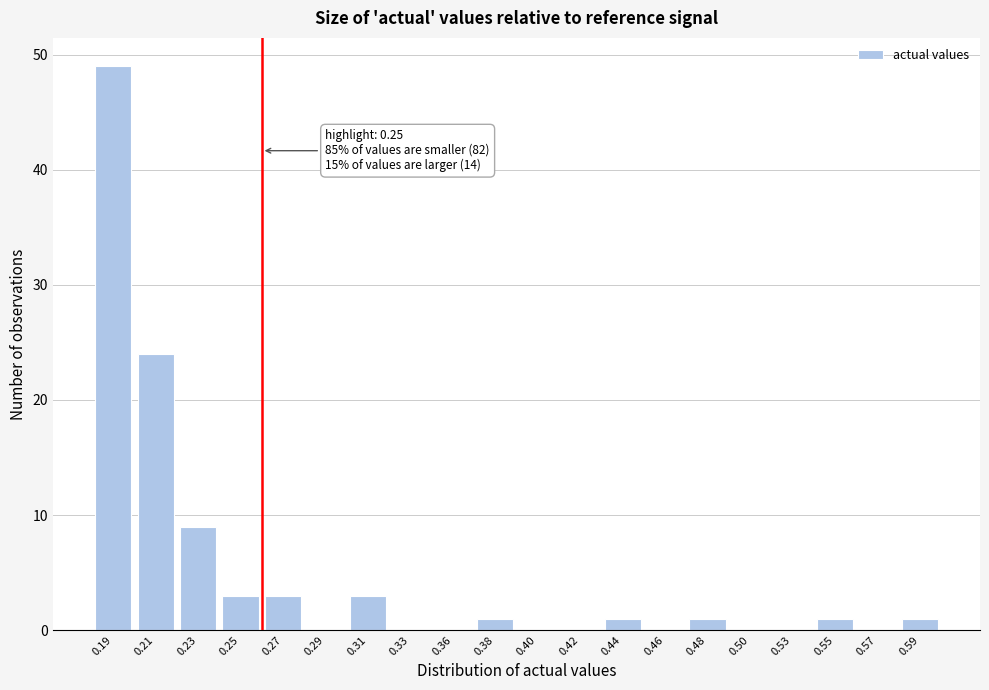

Reading right to left, transcribe all the data shown in this chart.

0.59=1	0.57=0	0.55=1	0.53=0	0.50=0	0.48=1	0.46=0	0.44=1	0.42=0	0.40=0	0.38=1	0.36=0	0.33=0	0.31=3	0.29=0	0.27=3	0.25=3	0.23=9	0.21=24	0.19=49